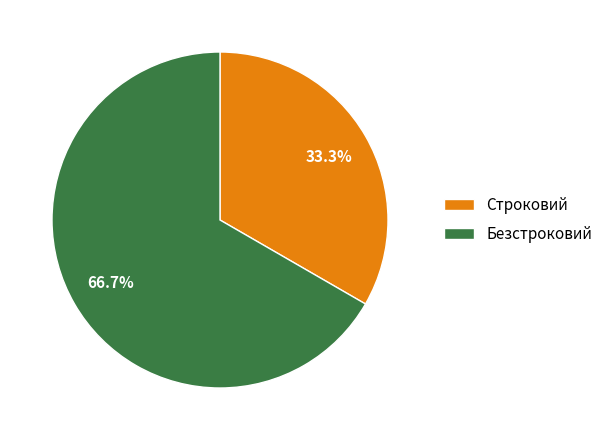

To the nearest percent, what is the difference between the Строковий and Безстроковий slice percentages?

33%